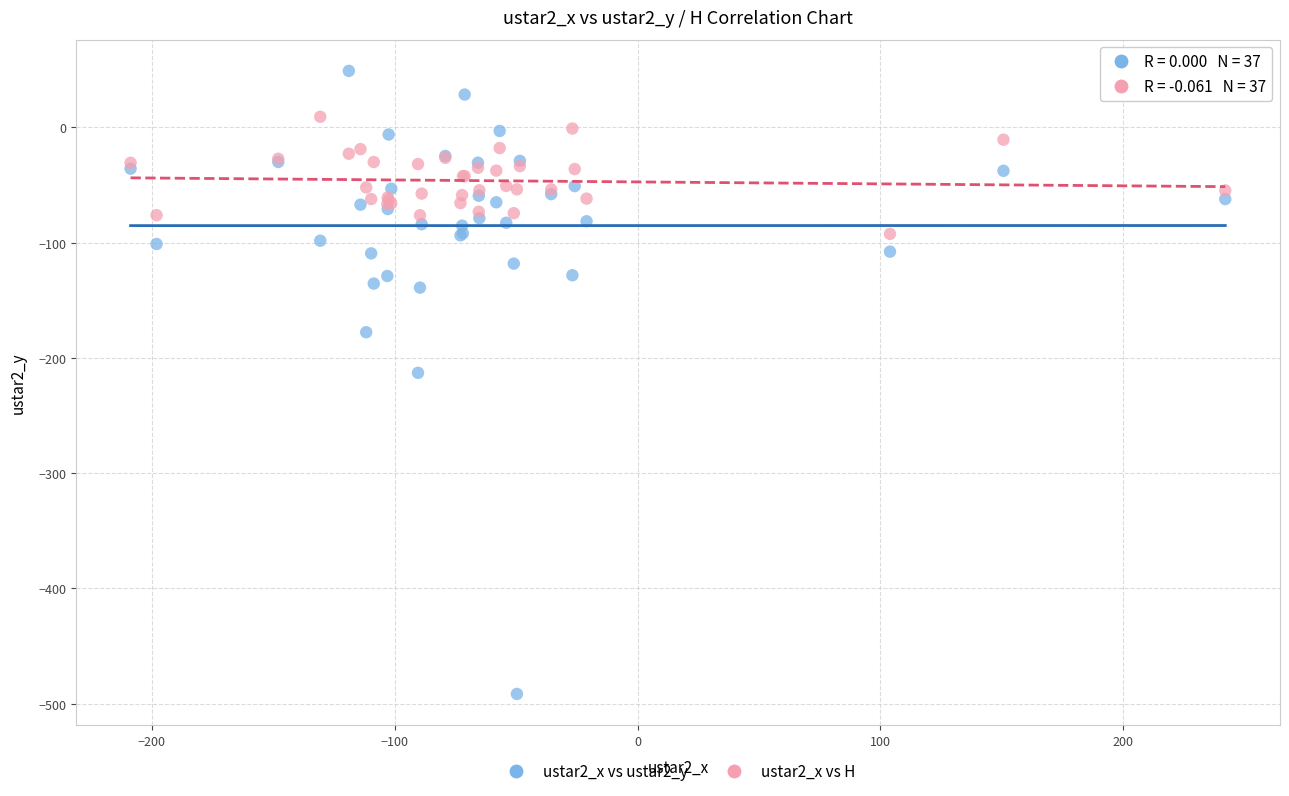

Which series contains the highest Y value?

ustar2_x vs ustar2_y